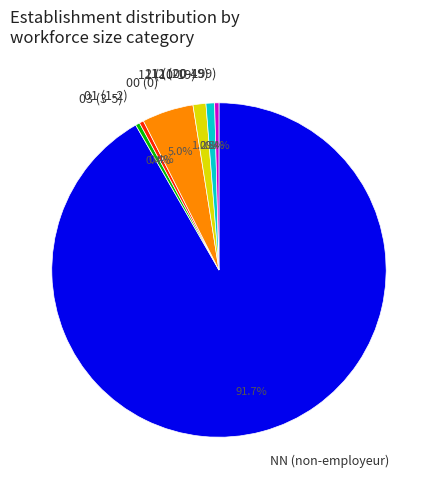

To the nearest percent, what is the difference between the largest and smallest slice percentages?

91%